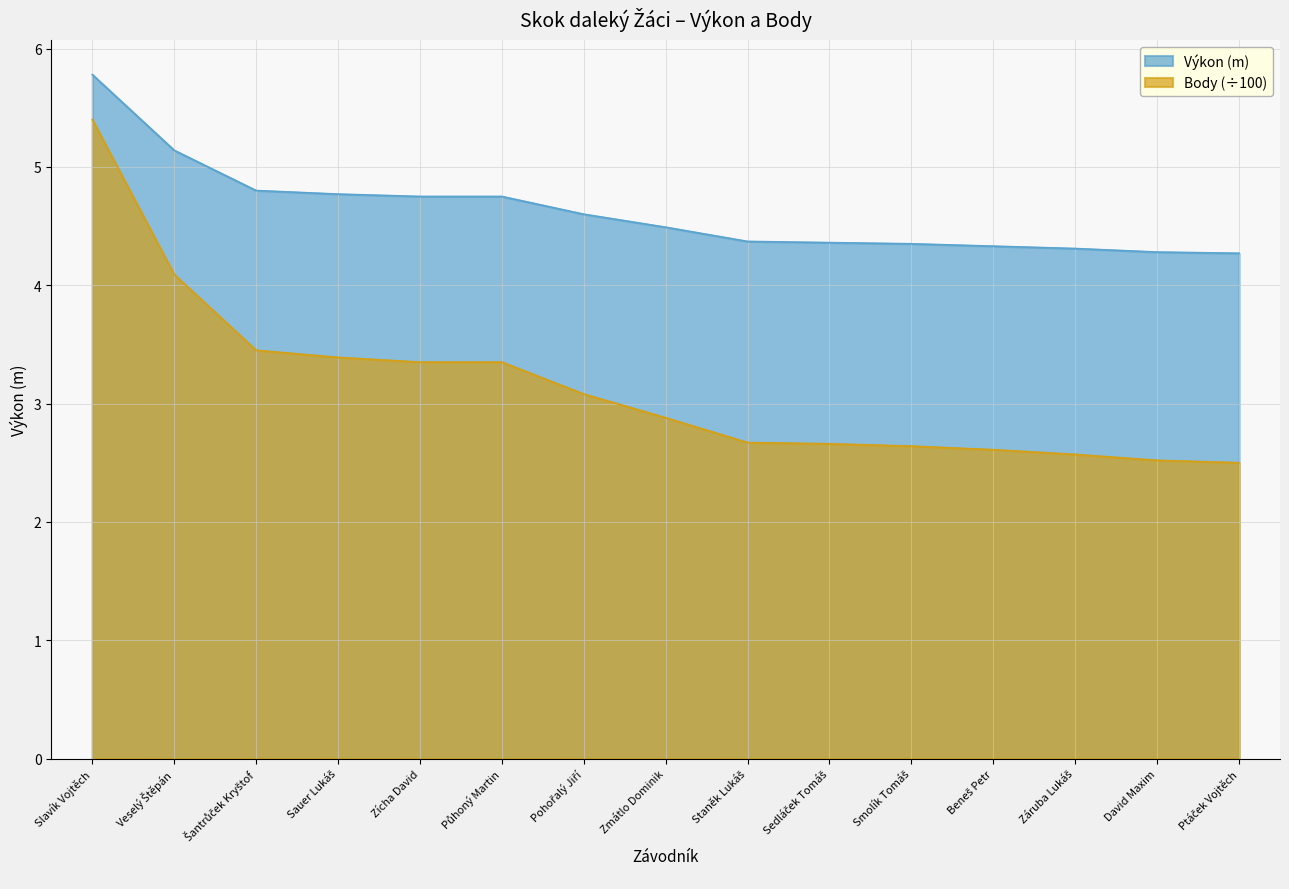

True or false: Výkon (m) and Body intersect in this chart.

False